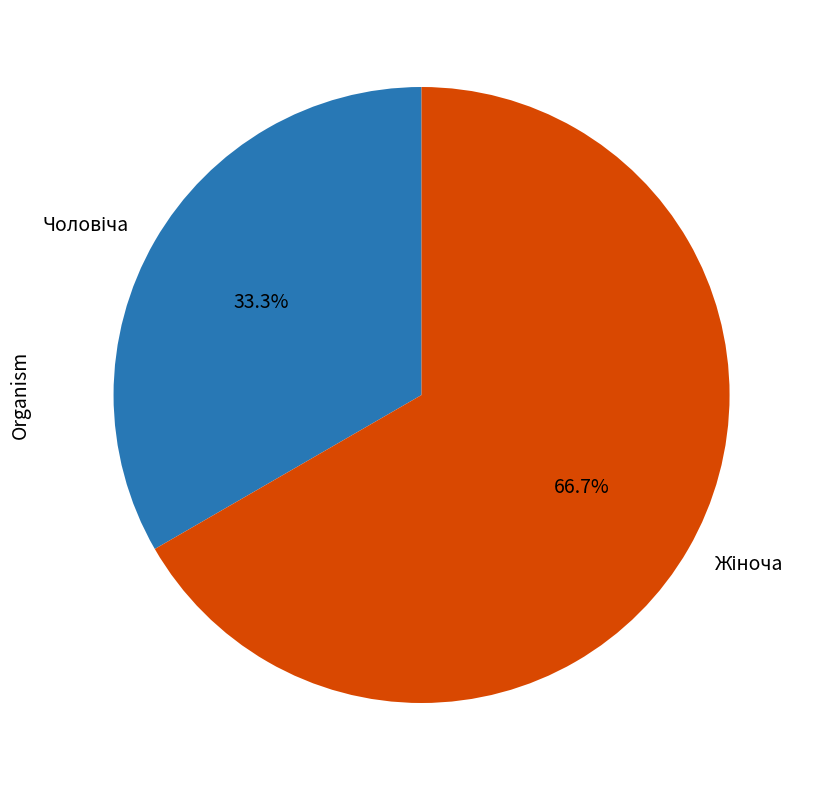

To the nearest percent, what is the difference between the largest and smallest slice percentages?

33%